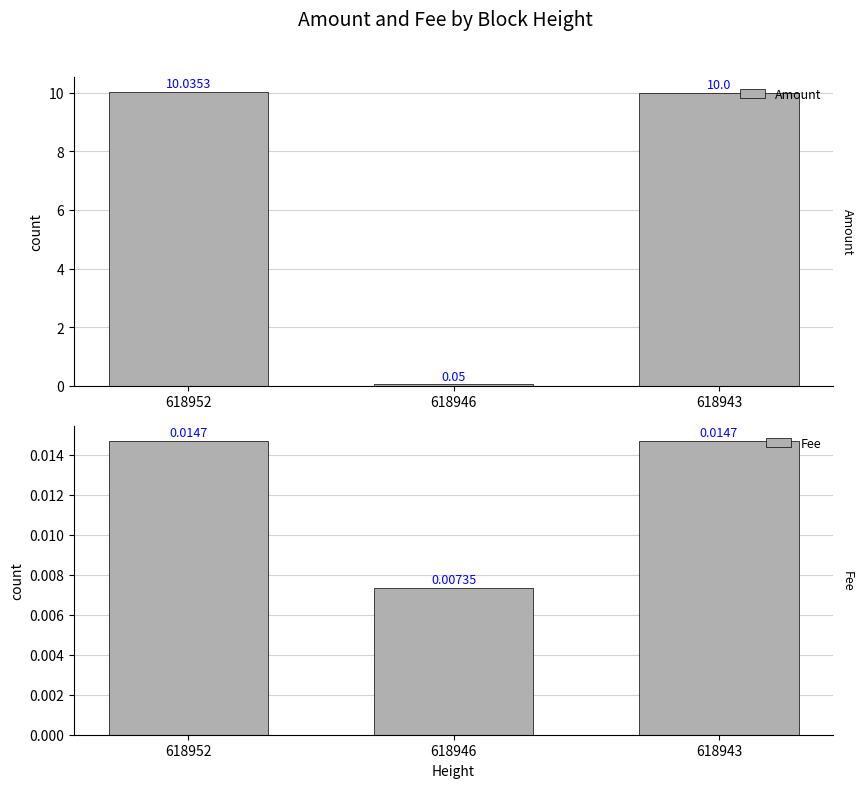

Which series changed the most between 618946 and 618943?

Amount